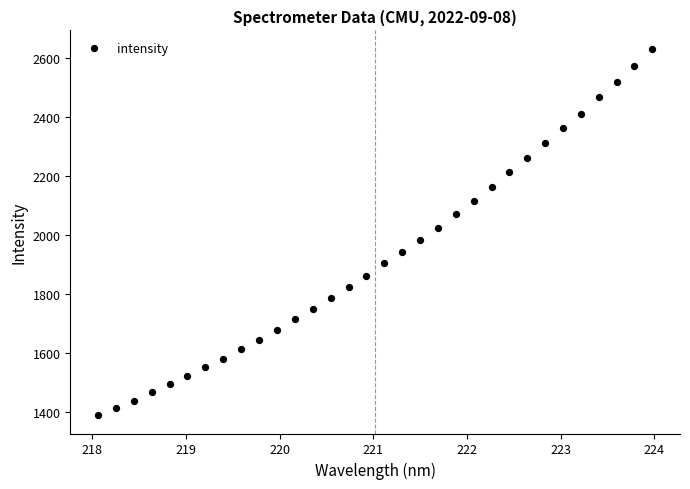

What is the range of Y values (max minus min)?

1240.4